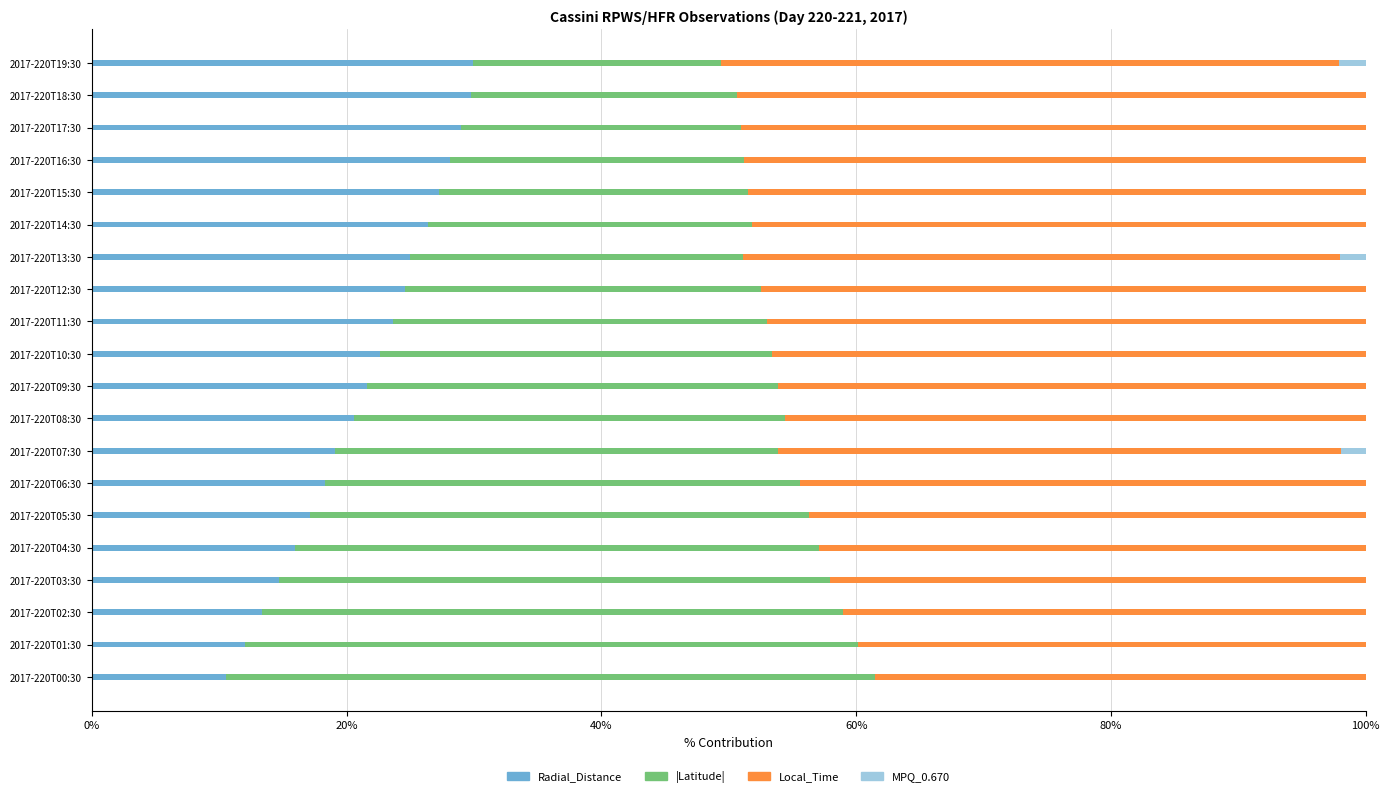

What is the total value across all series at 2017-220T16:30?

100.0